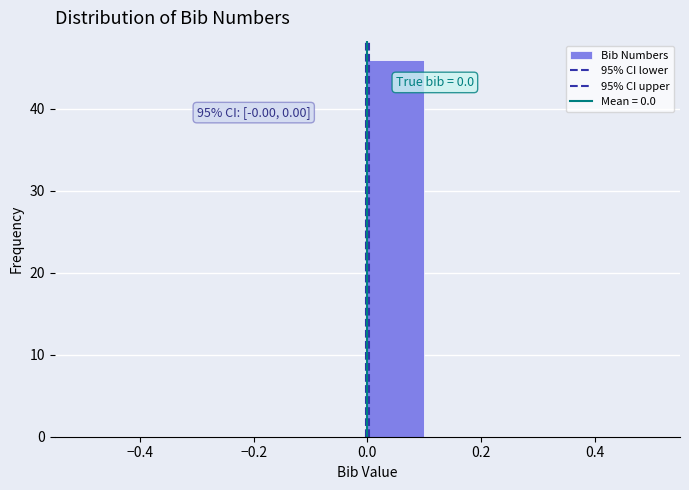

Over which range of the x-axis is the bar tallest?

0.0 to 0.1